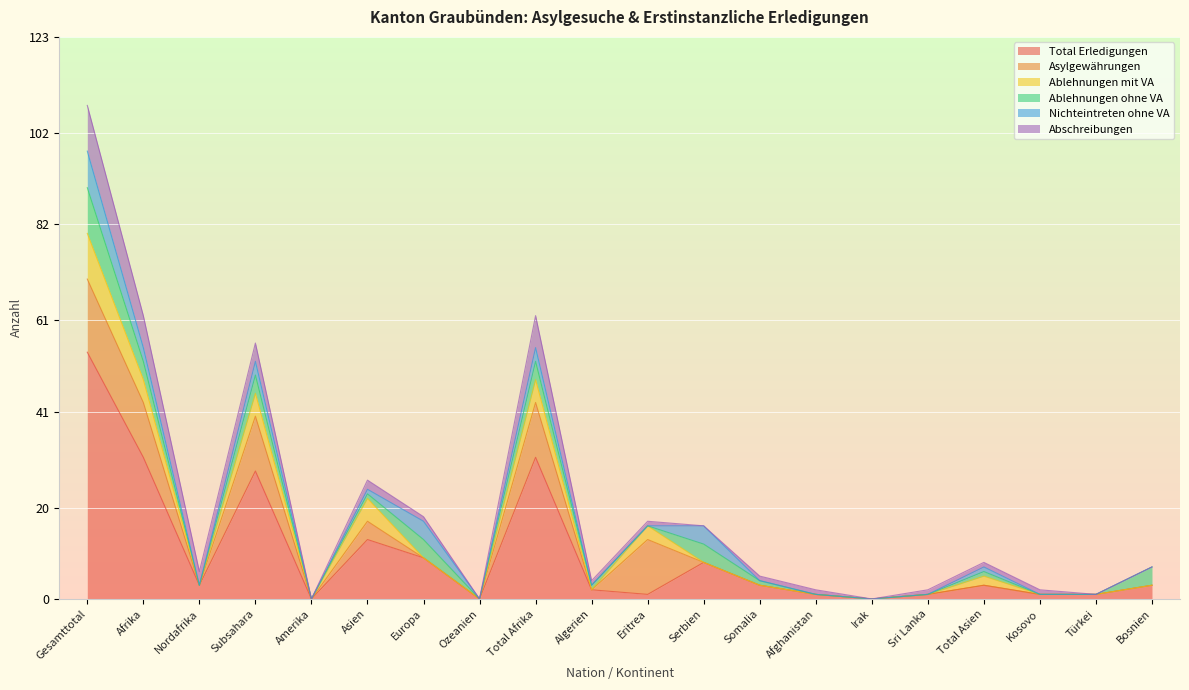

What are all the series names shown in the legend?

Total Erledigungen, Asylgewährungen, Ablehnungen mit VA, Ablehnungen ohne VA, Nichteintreten ohne VA, Abschreibungen